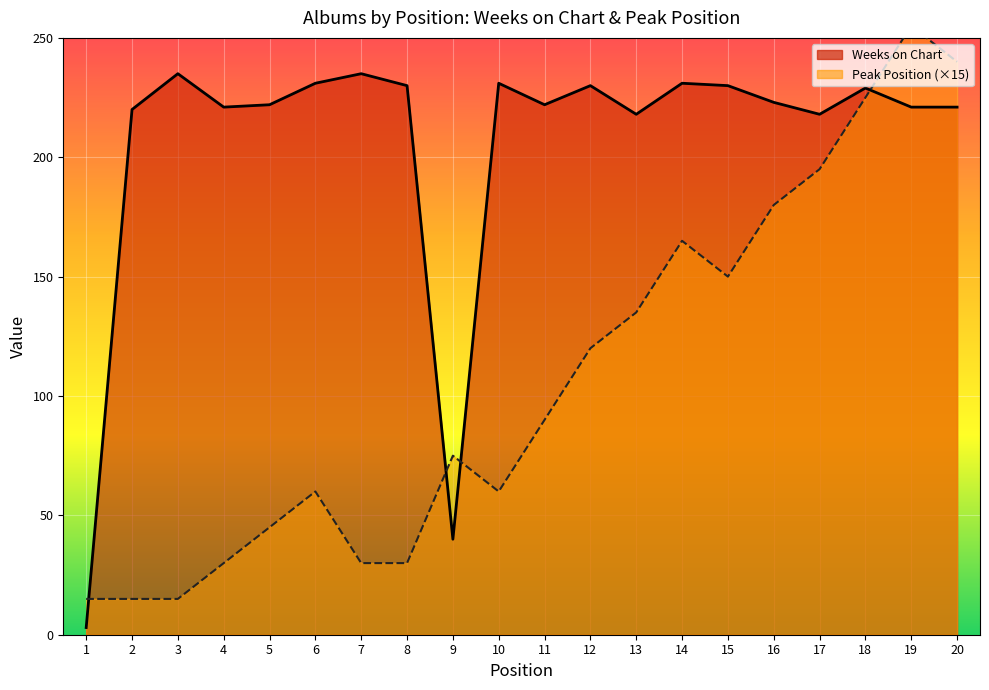

Reading left to right, what are all the values shown in this chart?

Weeks on Chart: 3	220	235	221	222	231	235	230	40	231	222	230	218	231	230	223	218	229	221	221
Peak Position: 15	15	15	30	45	60	30	30	75	60	90	120	135	165	150	180	195	225	255	240